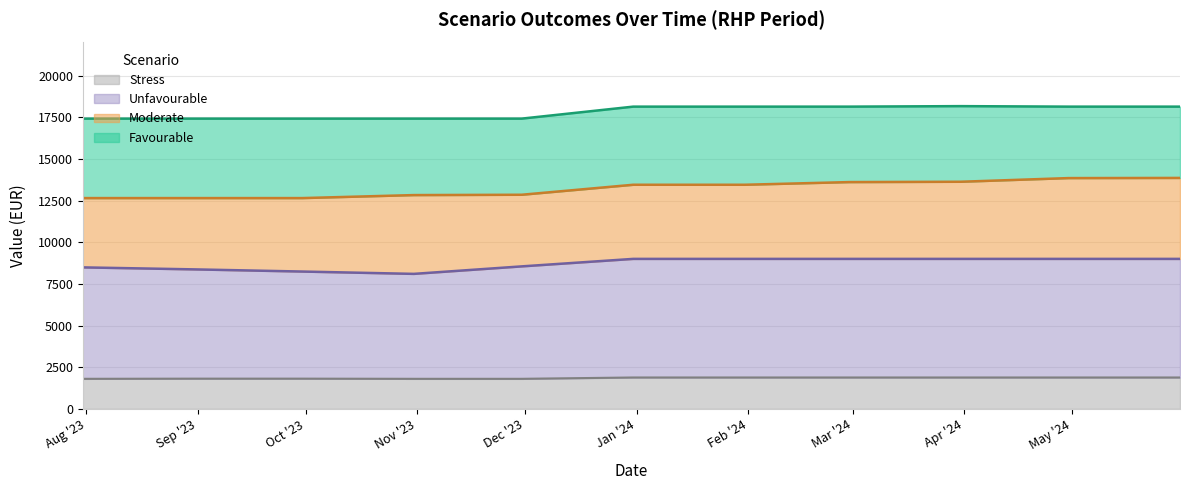

Read the Moderate value at 2023-12-31, to the nearest 10.

13460